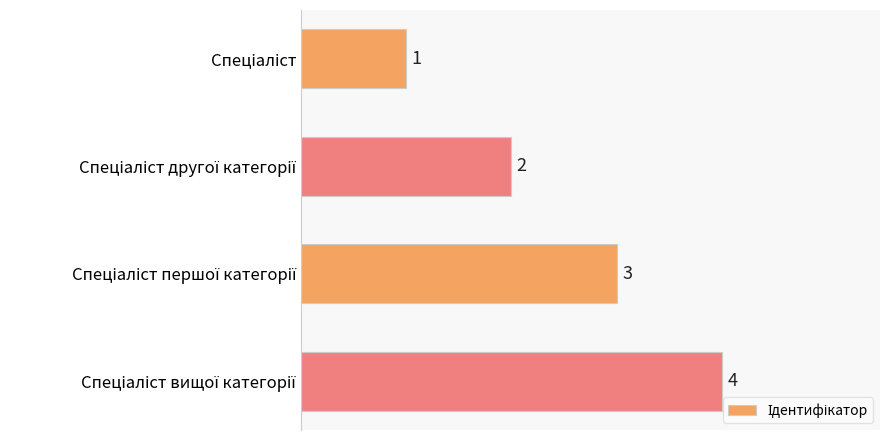

What is the value of the 3rd bar from the top?

3